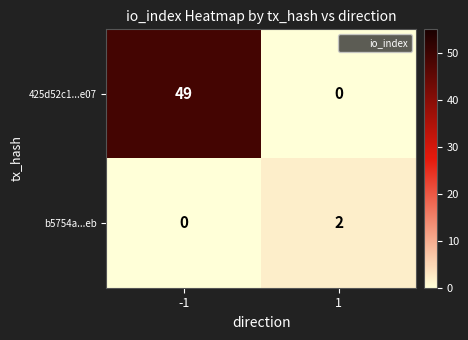

Between -1 and 1, which series saw the biggest shift?

425d52c1...e07